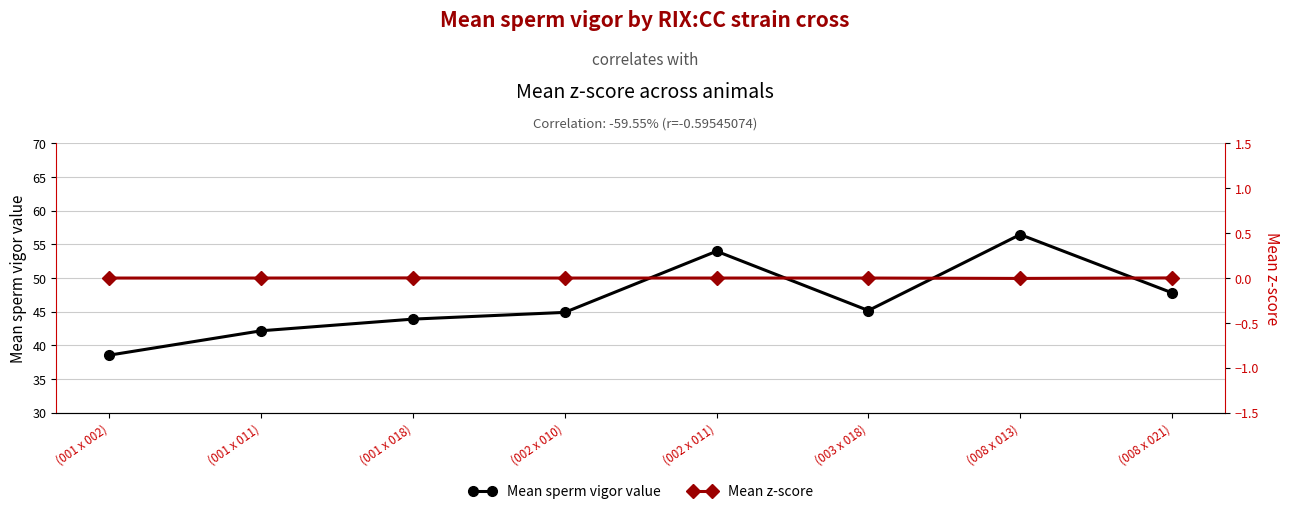

True or false: Mean z-score has a value of 0.0 at (003 x 018).

False